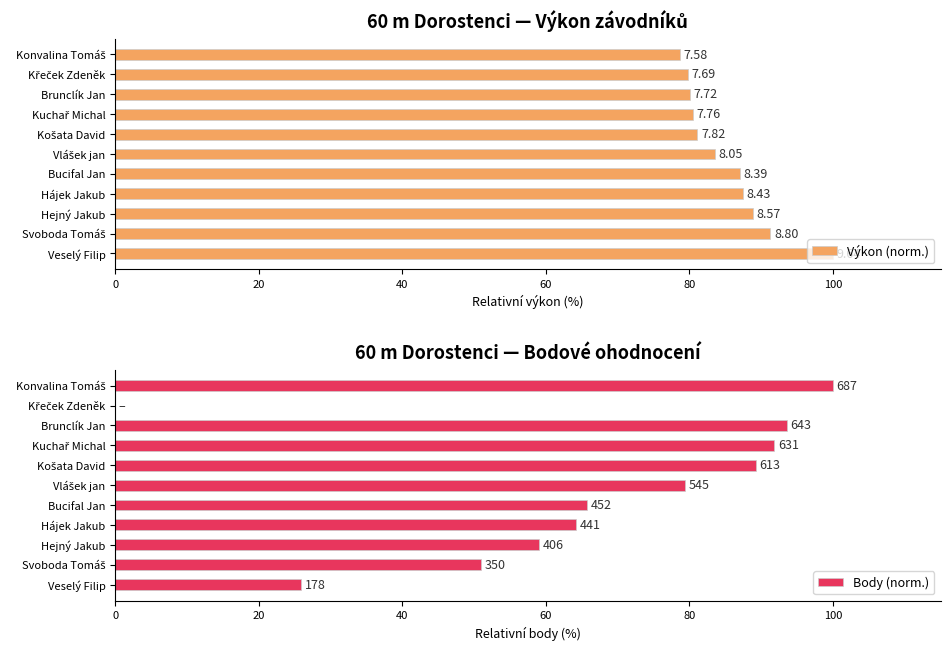

List the labels in order of Body (norm.) value, largest first.

0, 40, 60, 80, 100, 120, 7, 8, 9, 10, 20